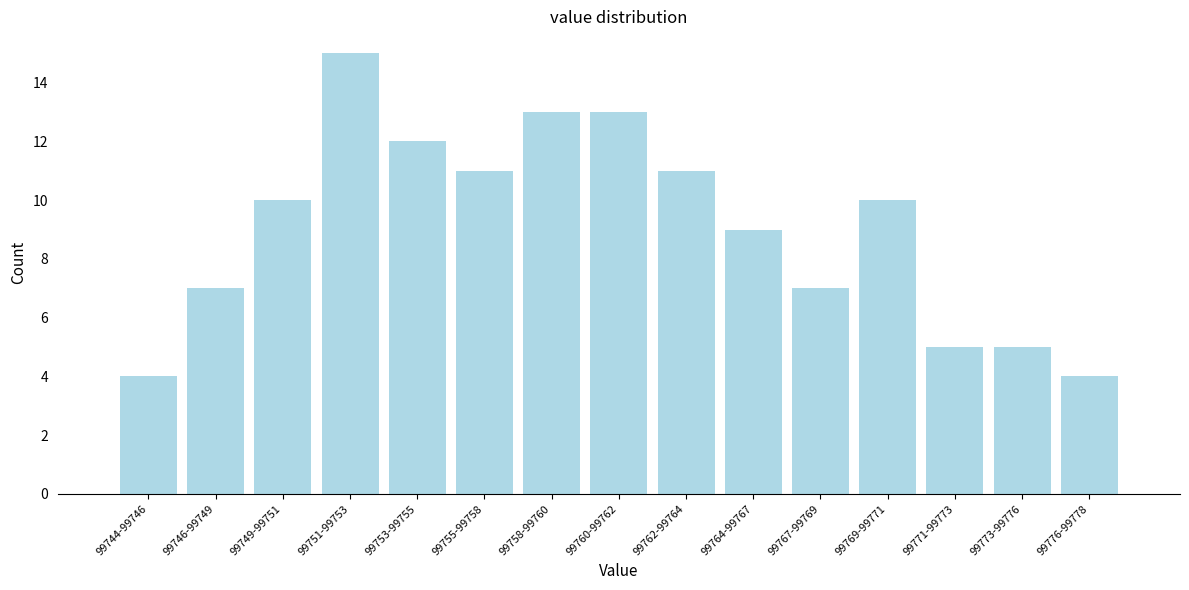

Reading right to left, transcribe all the data shown in this chart.

99776-99778=4	99773-99776=5	99771-99773=5	99769-99771=10	99767-99769=7	99764-99767=9	99762-99764=11	99760-99762=13	99758-99760=13	99755-99758=11	99753-99755=12	99751-99753=15	99749-99751=10	99746-99749=7	99744-99746=4